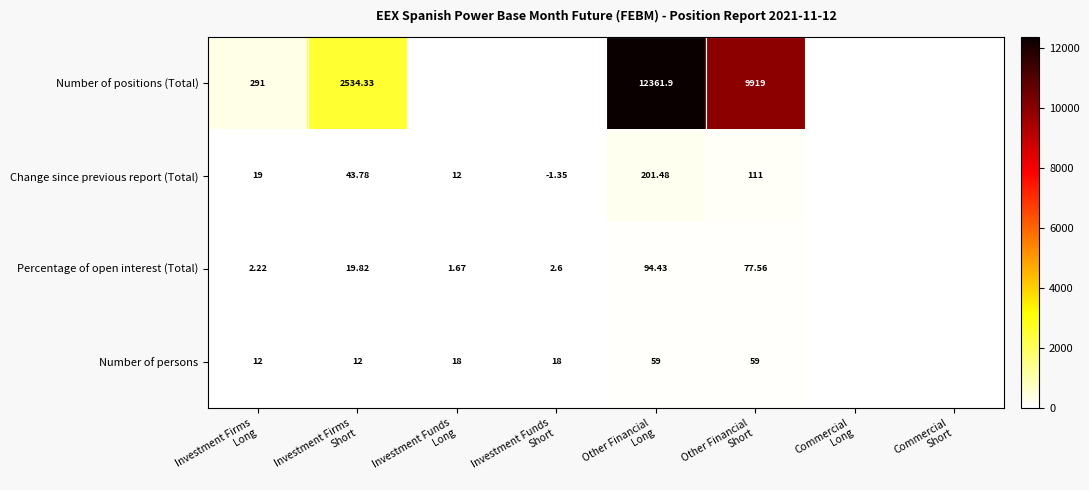

The Number of persons series shows 5.1 at Investment Firms Long. True or false?

False